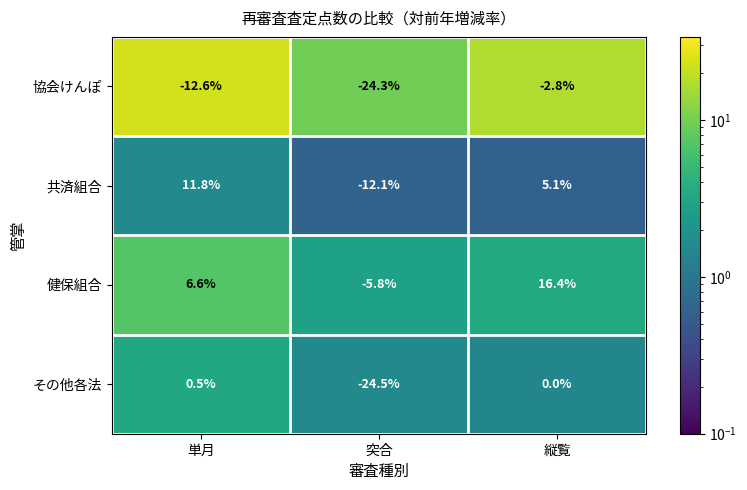

What is the smallest value displayed?

-24.5